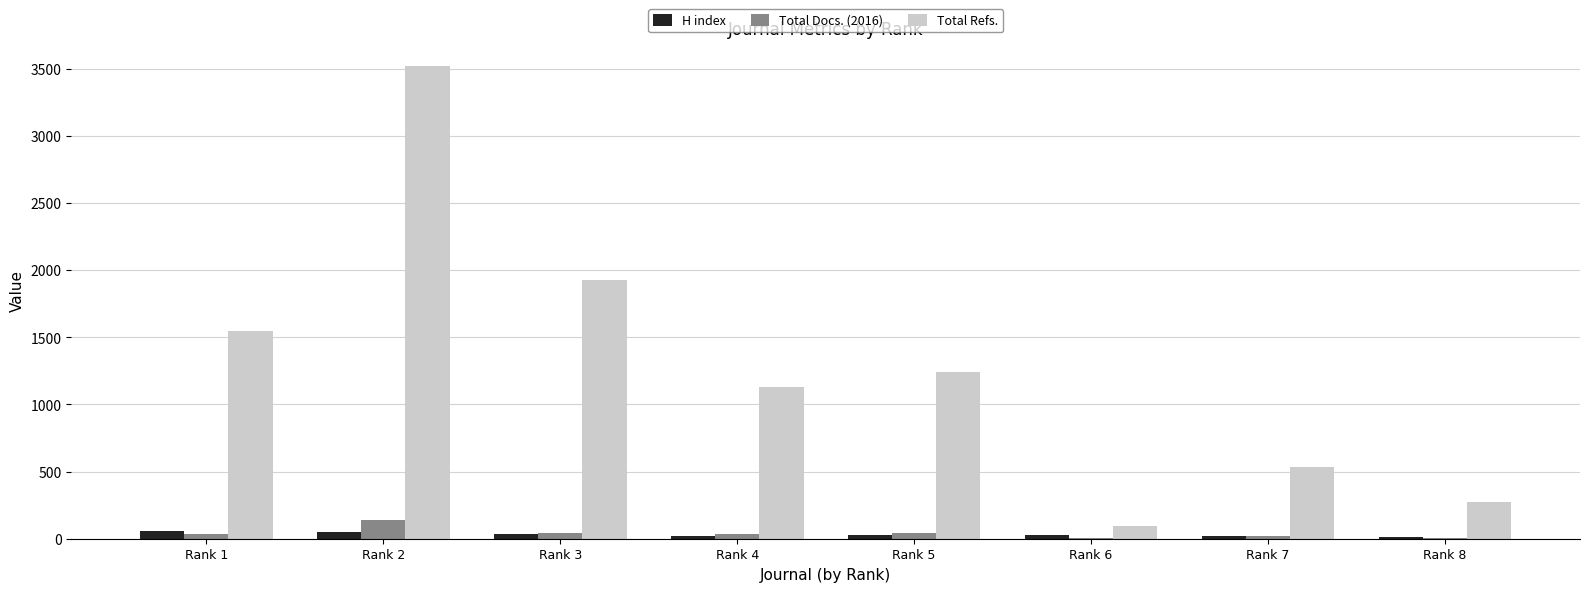

Where does the Total Refs. series first go above 1242?

Rank 1